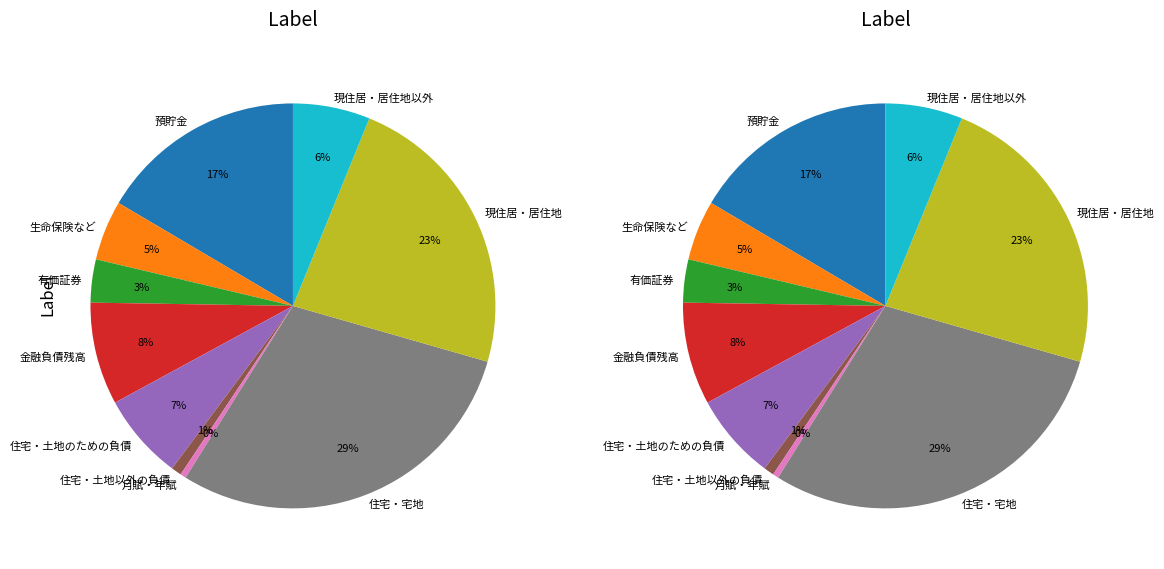

Count the number of slices in the pie.

10